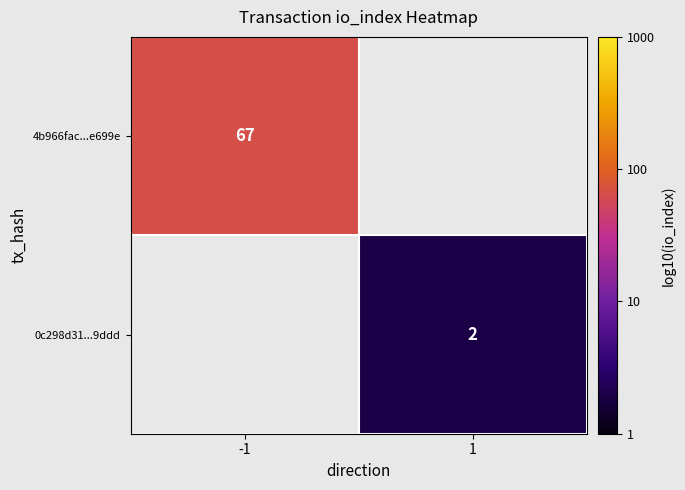

What is the maximum value shown in the chart?

1.8